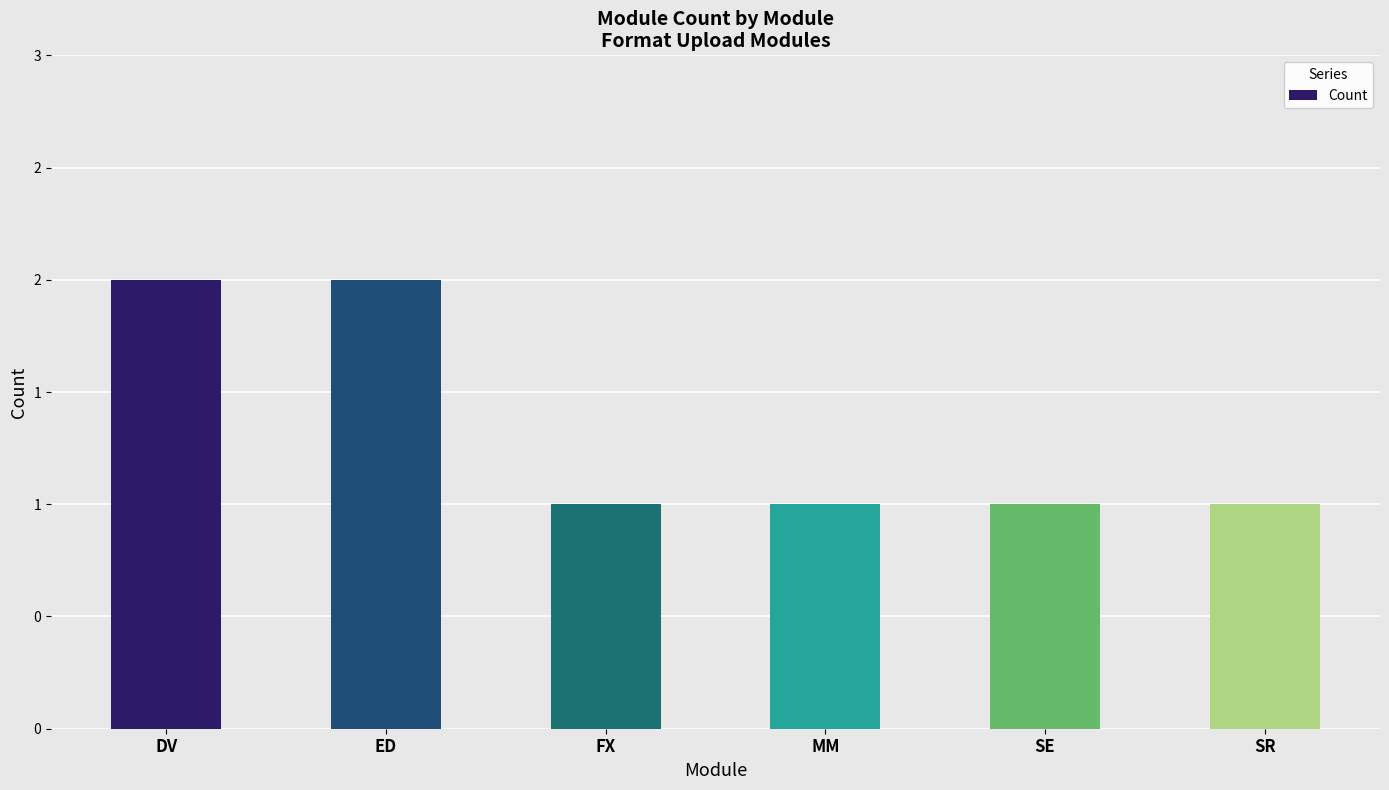

The chart shows a value of 0 at SE. True or false?

False